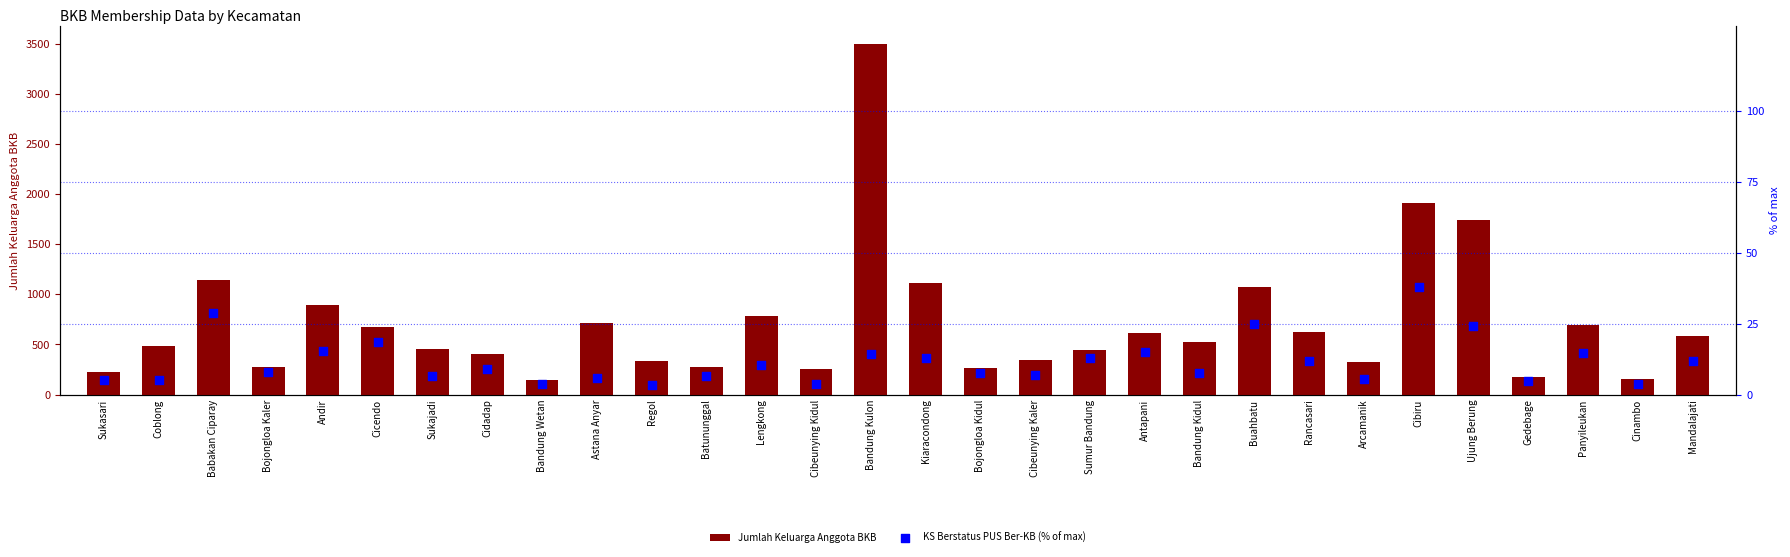

Which series contains the highest Y value?

Jumlah Keluarga Anggota BKB